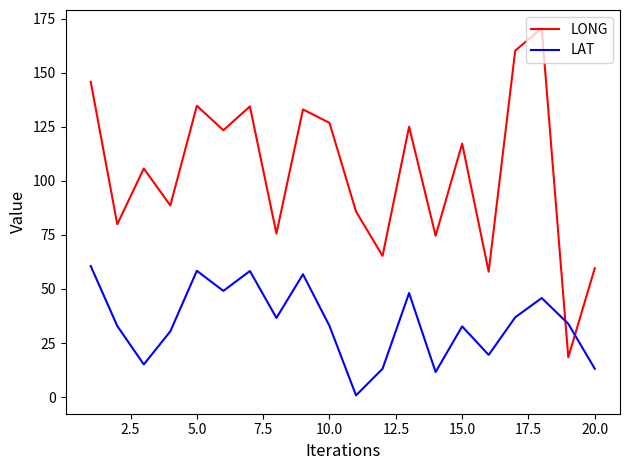

What is the greatest value displayed?

170.5